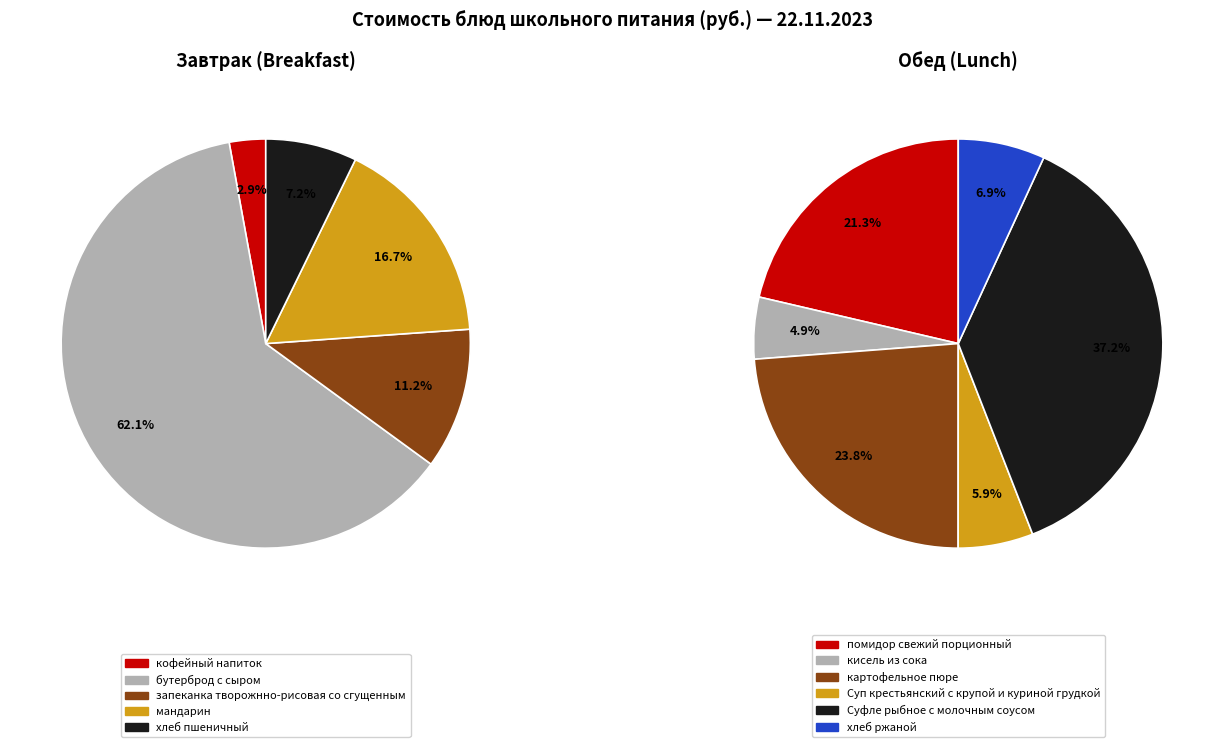

Combined, do Суп крестьянский с крупой и куриной грудкой and хлеб пшеничный account for over 50%?

No